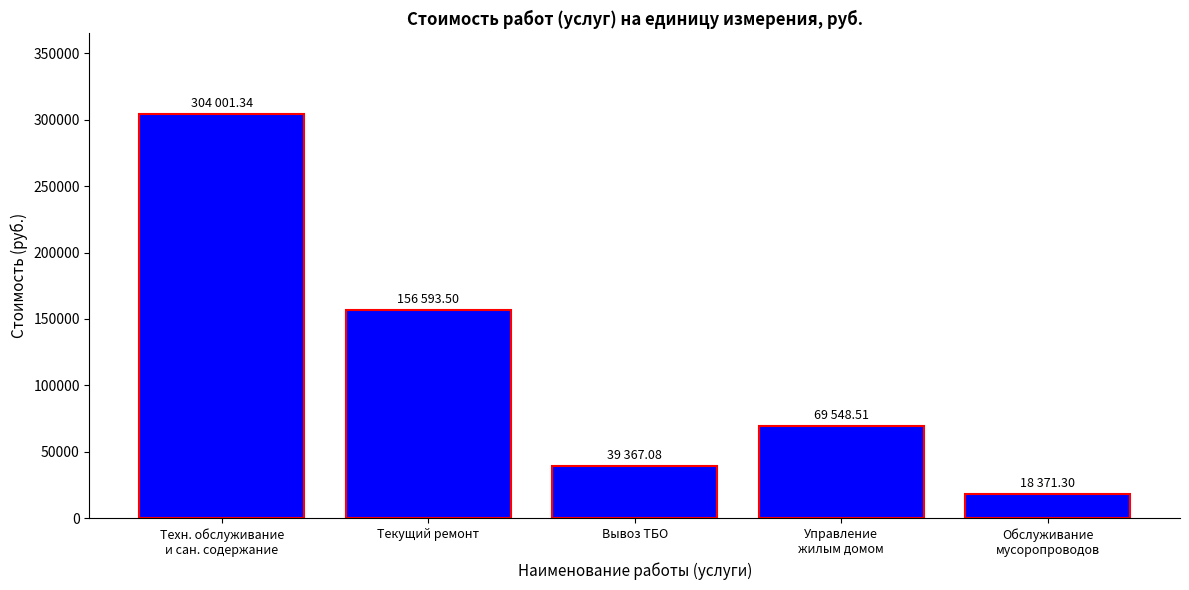

What is the difference between the values at Техн. обслуживание
и сан. содержание and Управление
жилым домом?

234452.8